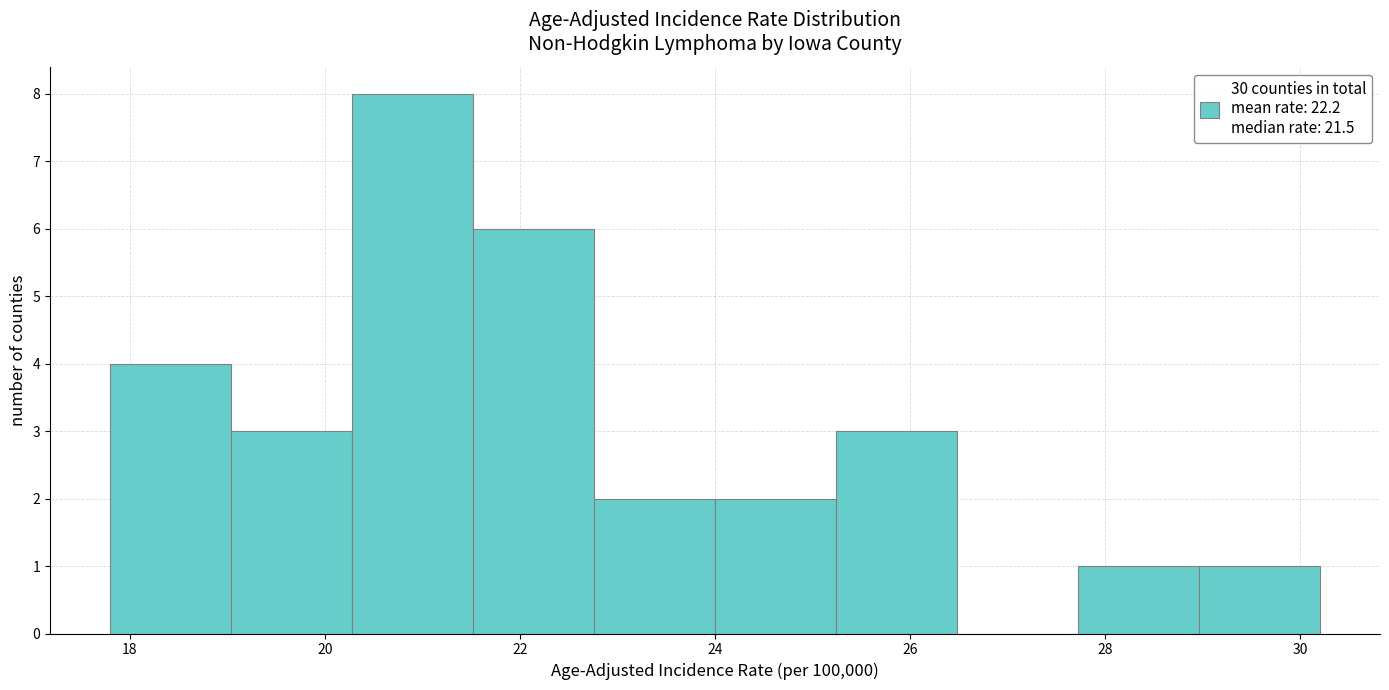

Over which range of the x-axis is the bar tallest?

20.28 to 21.52